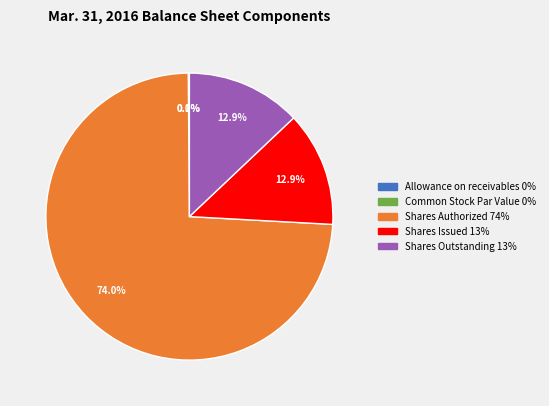

How many slices are in this pie chart?

5